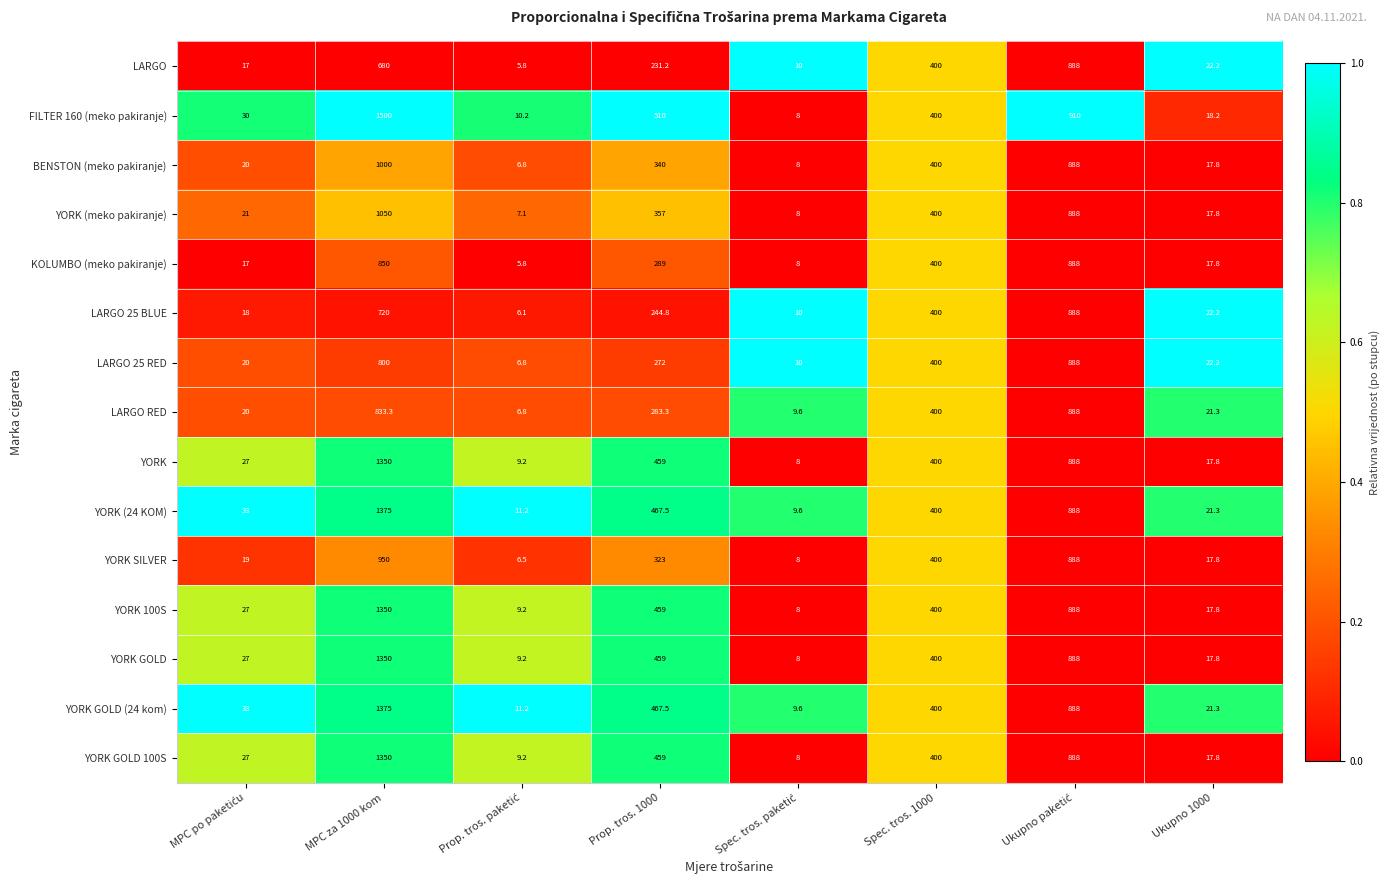

The YORK 100S series shows 17.8 at Ukupno 1000. True or false?

True